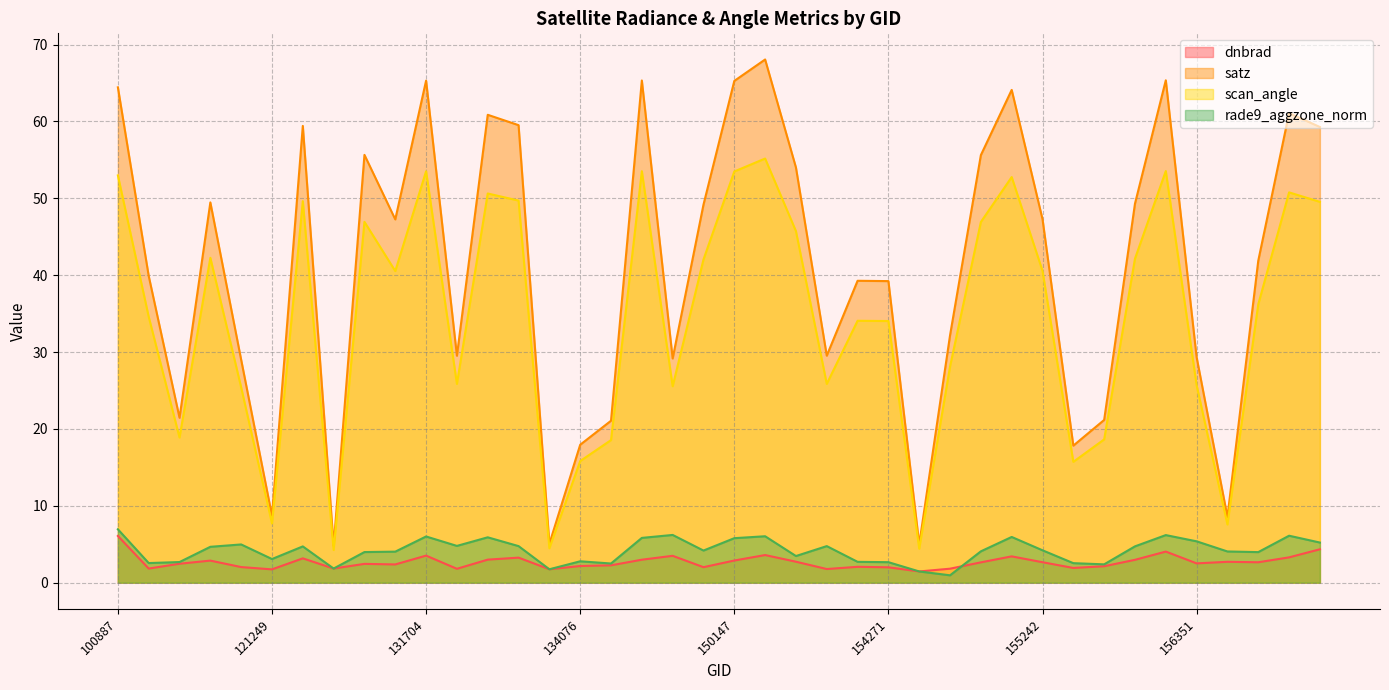

The value of rade9_aggzone_norm at 144279 is 1.3. True or false?

False